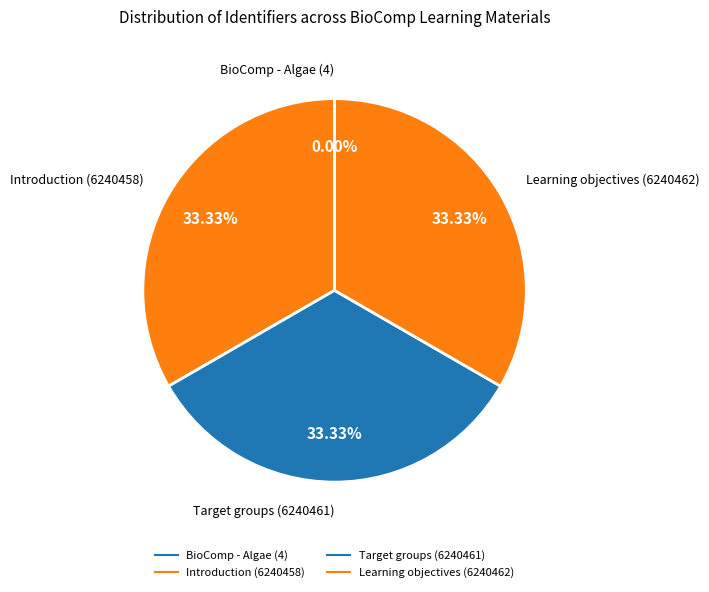

To the nearest percent, what percentage of the pie is Learning objectives?

33%